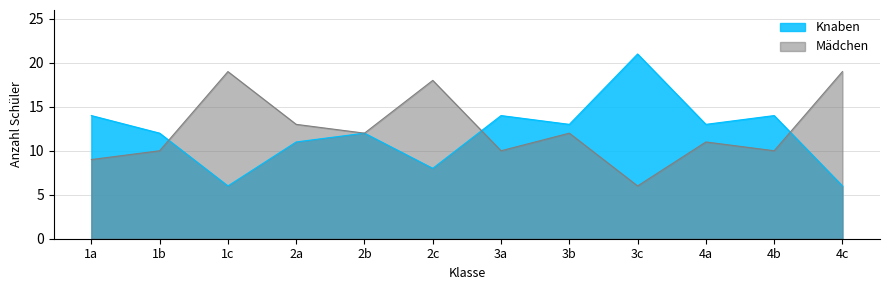

At which label does Knaben reach its minimum?

1c